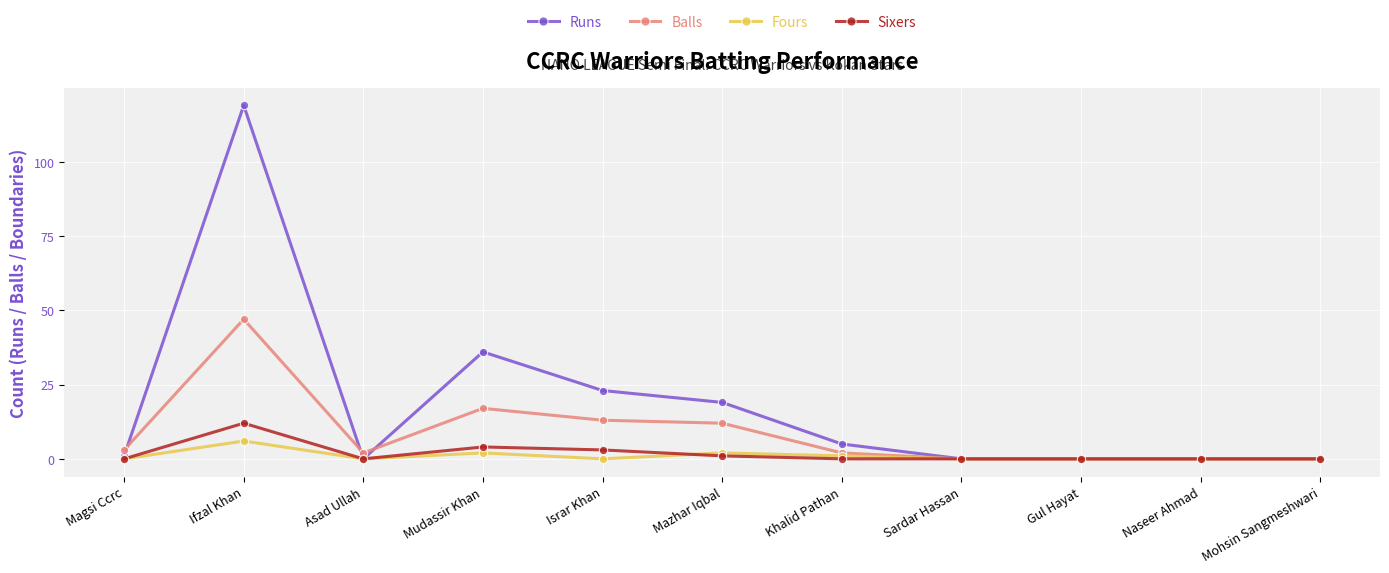

What is the greatest value displayed?

119